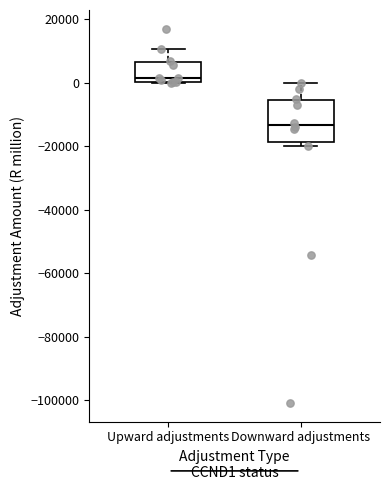

Reading left to right, read every box against the y-axis: the position of its median line, the range the box covers, and the ends of its whiskers. The values are not printed on the chart, so give them approximately, as read against the axis.

Upward adjustments: median 2000, box 0 to 6000, whiskers 0 to 10000
Downward adjustments: median -14000, box -18000 to -6000, whiskers -20000 to 0